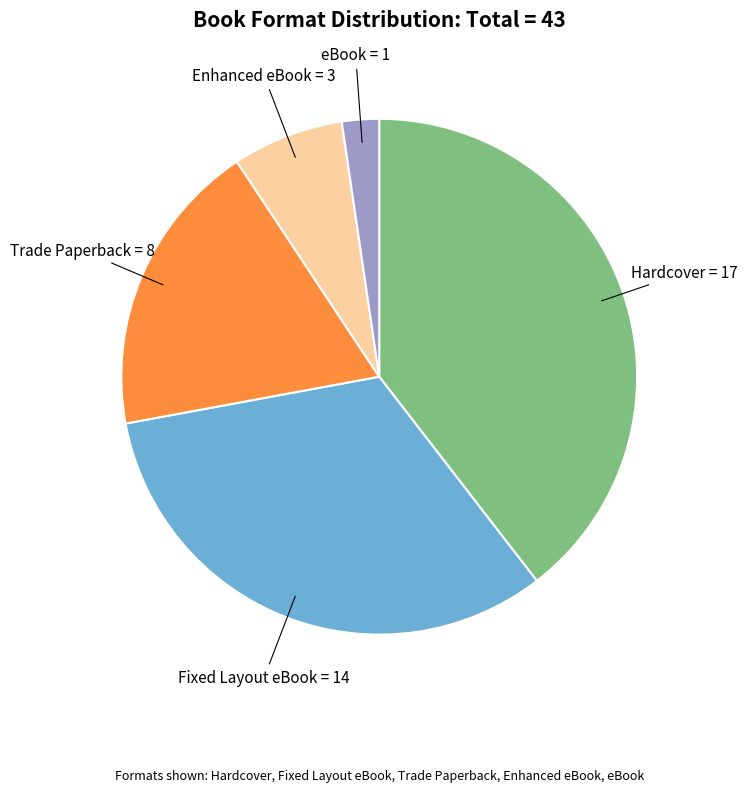

How many segments does this pie chart have?

5